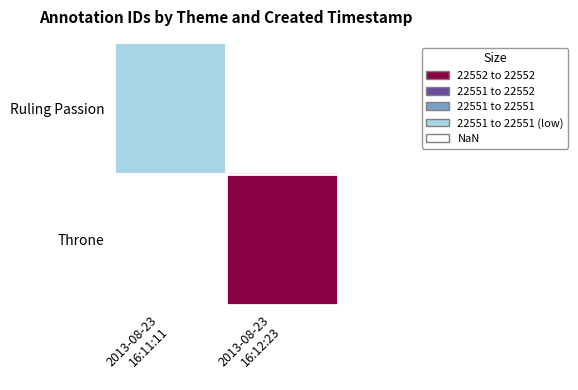

What is the greatest value displayed?

22552.0